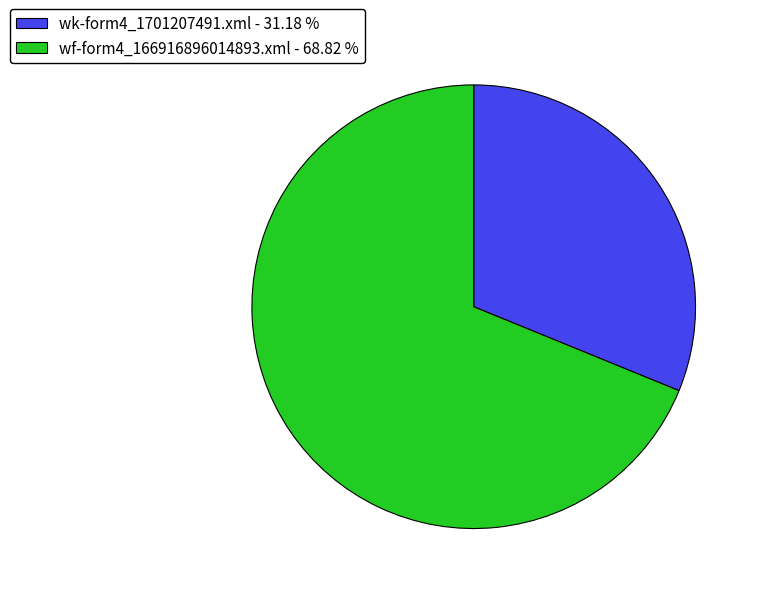

The wf-form4_166916896014893.xml slice represents 69% of the pie. True or false?

True